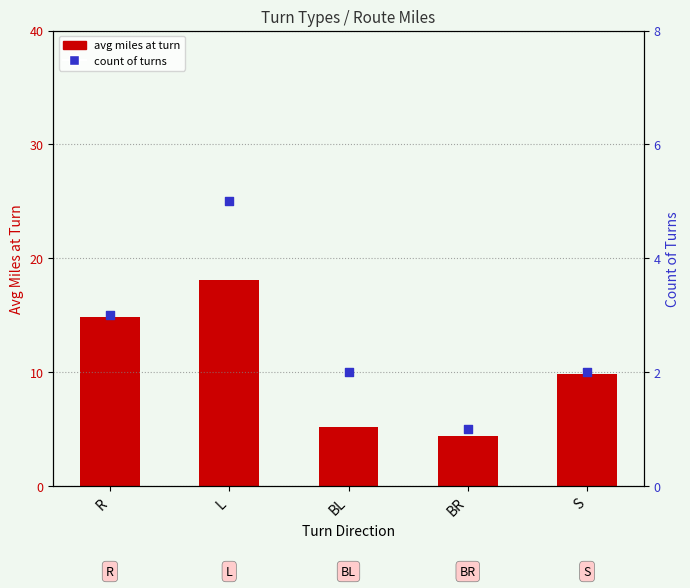

Which series contains the highest Y value?

avg miles